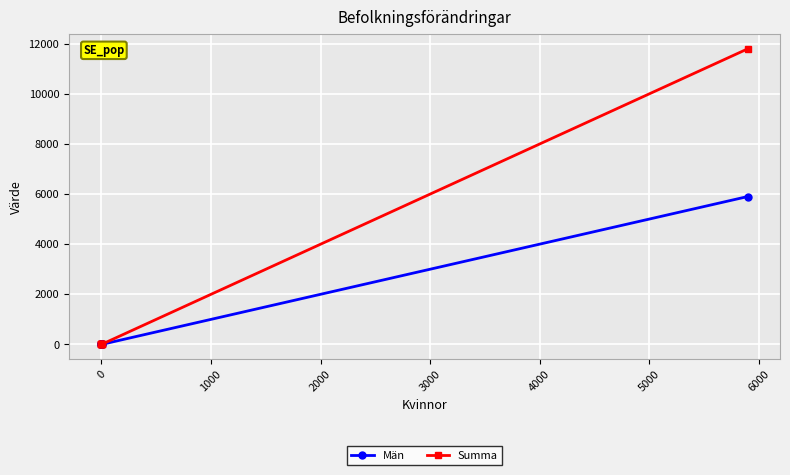

At how many categories does at least one series exceed 3104?

1